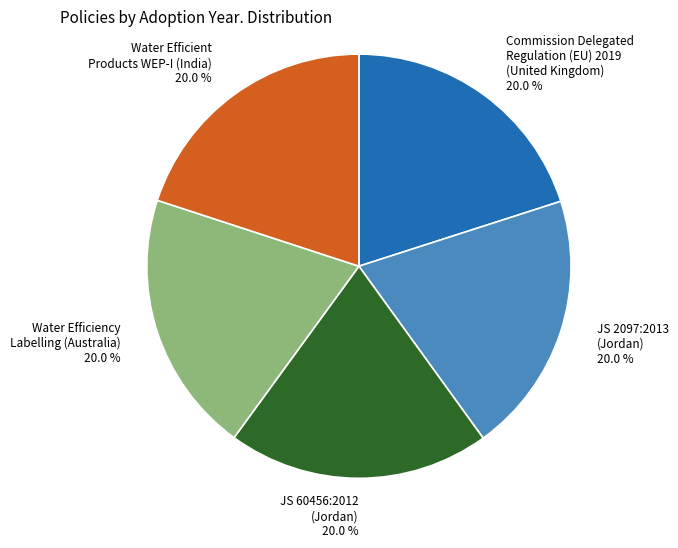

Does any single category account for the majority?

No